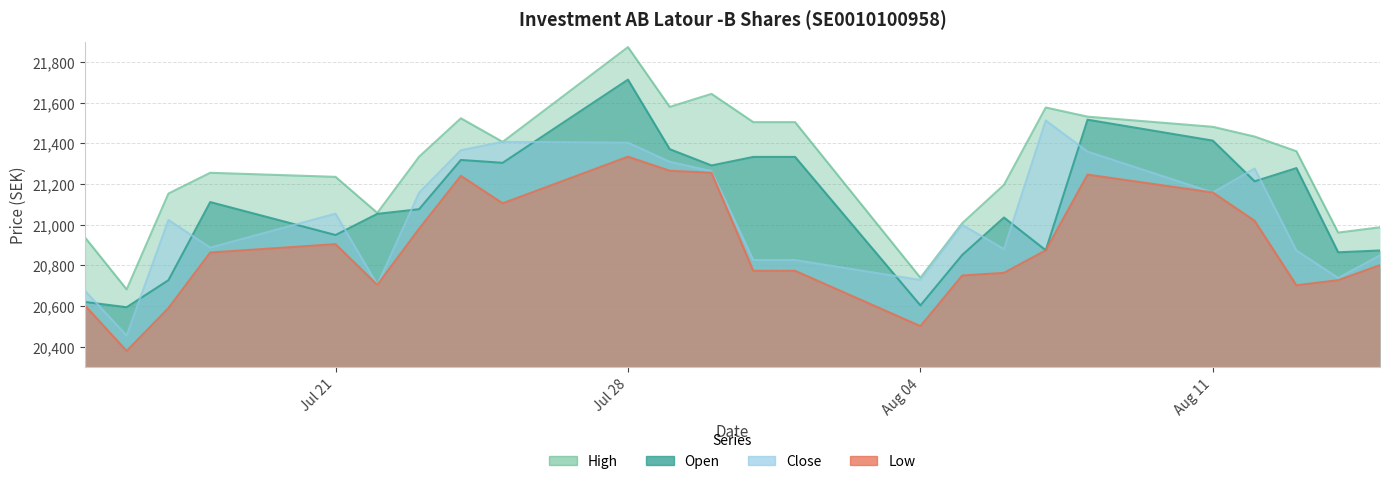

Where is the first local maximum for Close?

17.07.2025